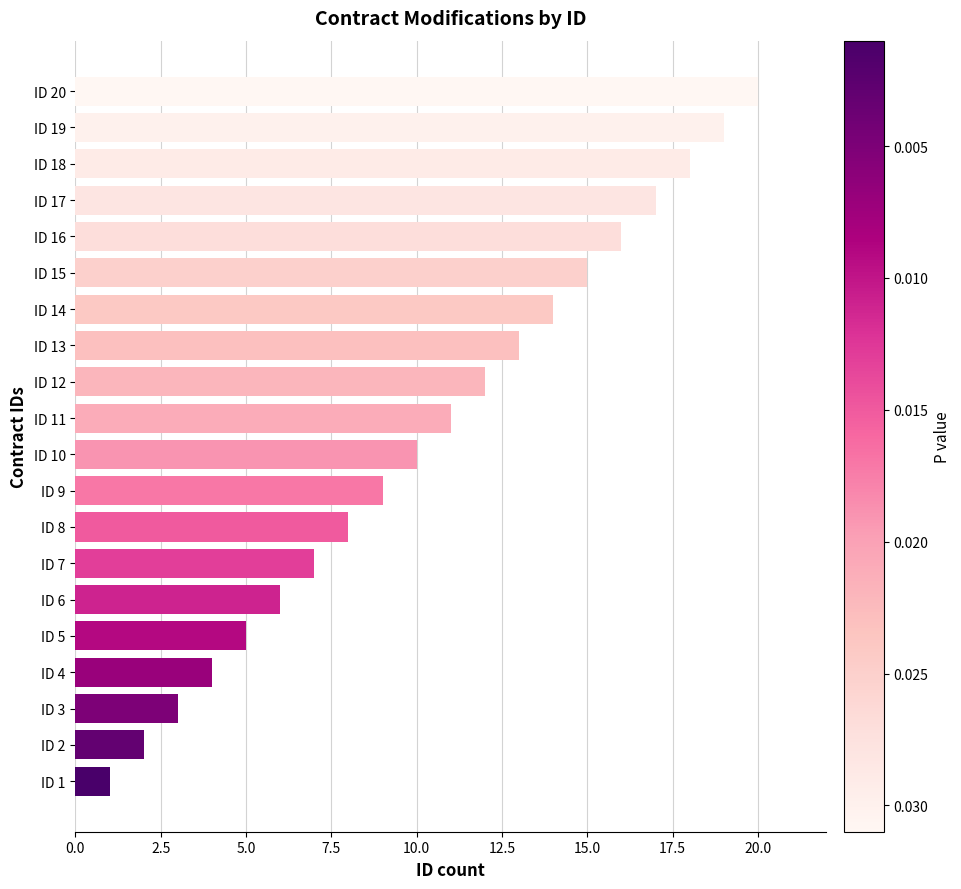

List the labels in order of value, largest first.

ID 20, ID 19, ID 18, ID 17, ID 16, ID 15, ID 14, ID 13, ID 12, ID 11, ID 10, ID 9, ID 8, ID 7, ID 6, ID 5, ID 4, ID 3, ID 2, ID 1